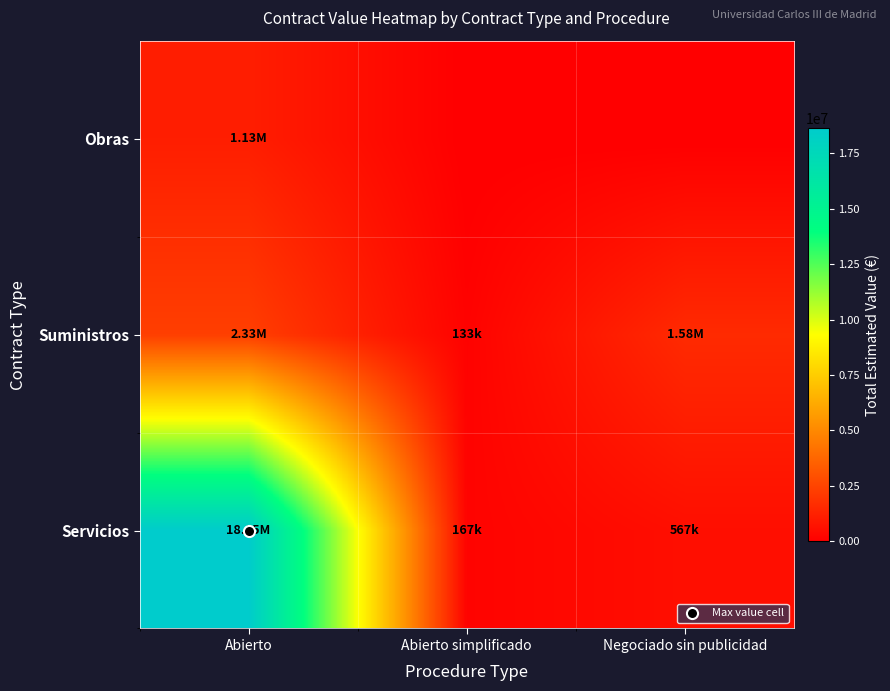

Reading left to right, transcribe all the data shown in this chart.

Servicios: Abierto=18647682.9	Abierto simplificado=166970.0	Negociado sin publicidad=567278.5
Suministros: Abierto=2325685.9	Abierto simplificado=132848.0	Negociado sin publicidad=1582657.9
Obras: Abierto=1125514.4	Abierto simplificado=0.0	Negociado sin publicidad=0.0